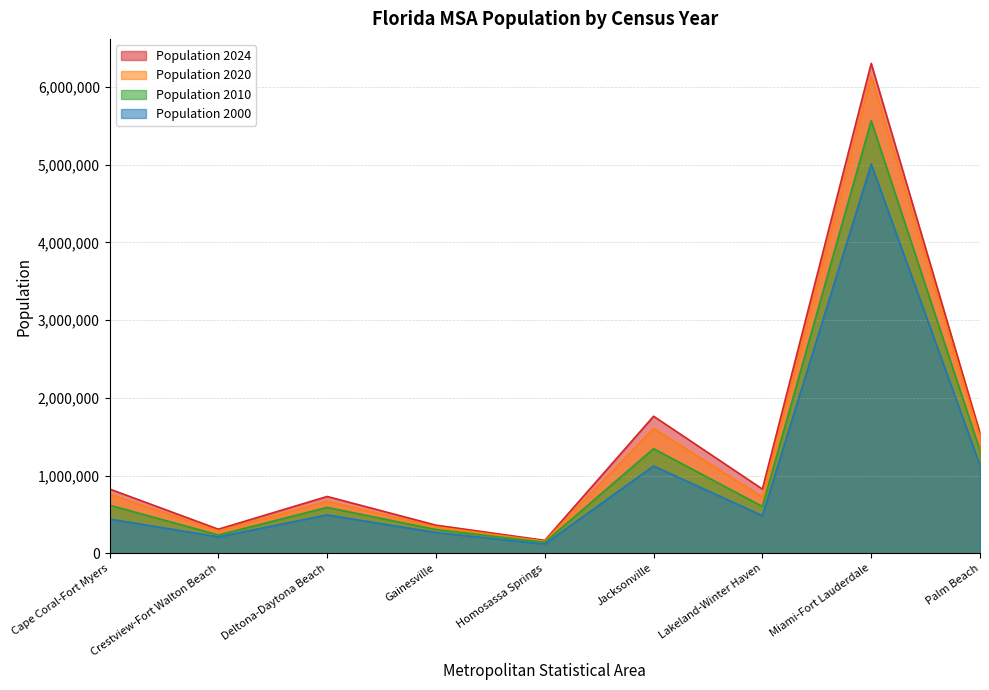

At which category does Population 2024 reach its first local peak?

Deltona-Daytona Beach